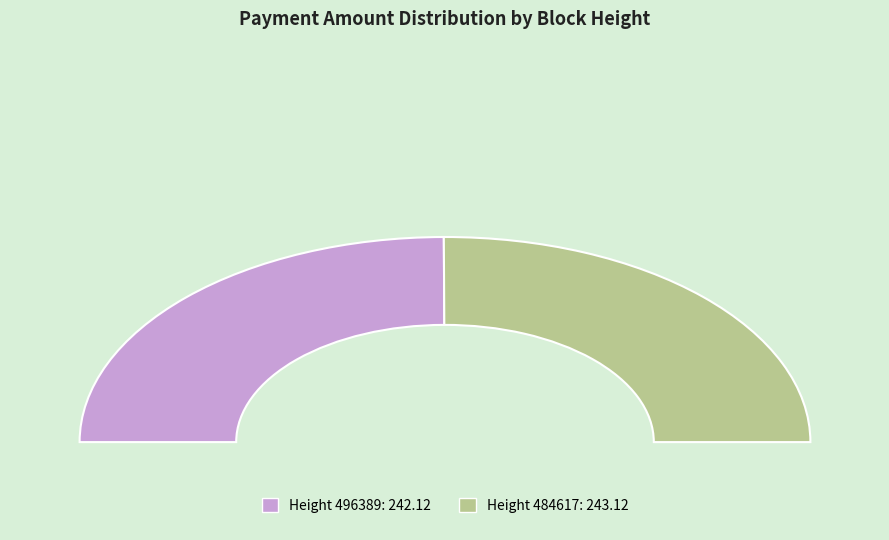

Is there a majority slice in this chart?

Yes